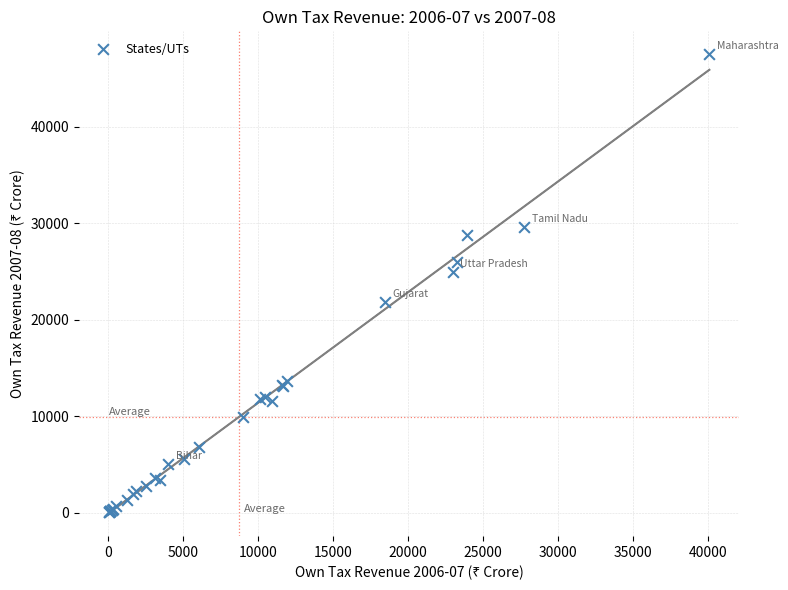

What Y value in the scatter plot is closest to 23803?

24959